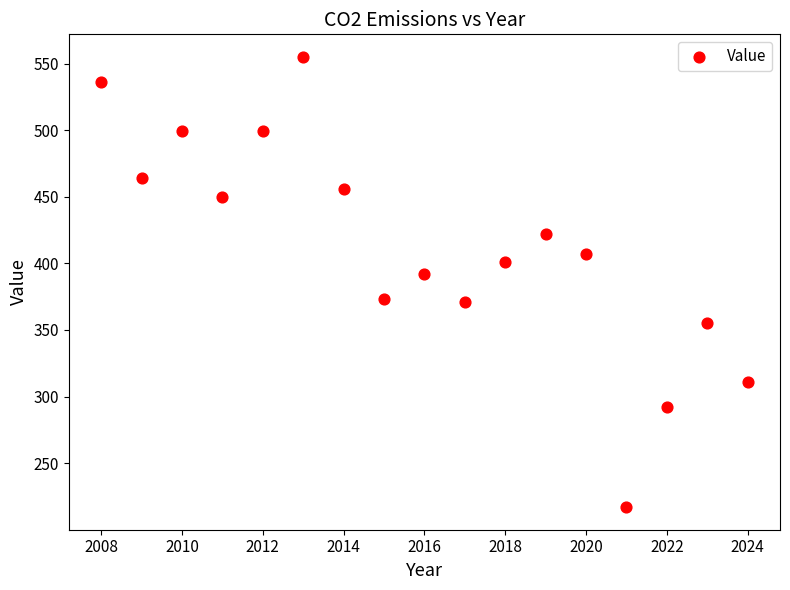

What Y value in the scatter plot is closest to 386?

392